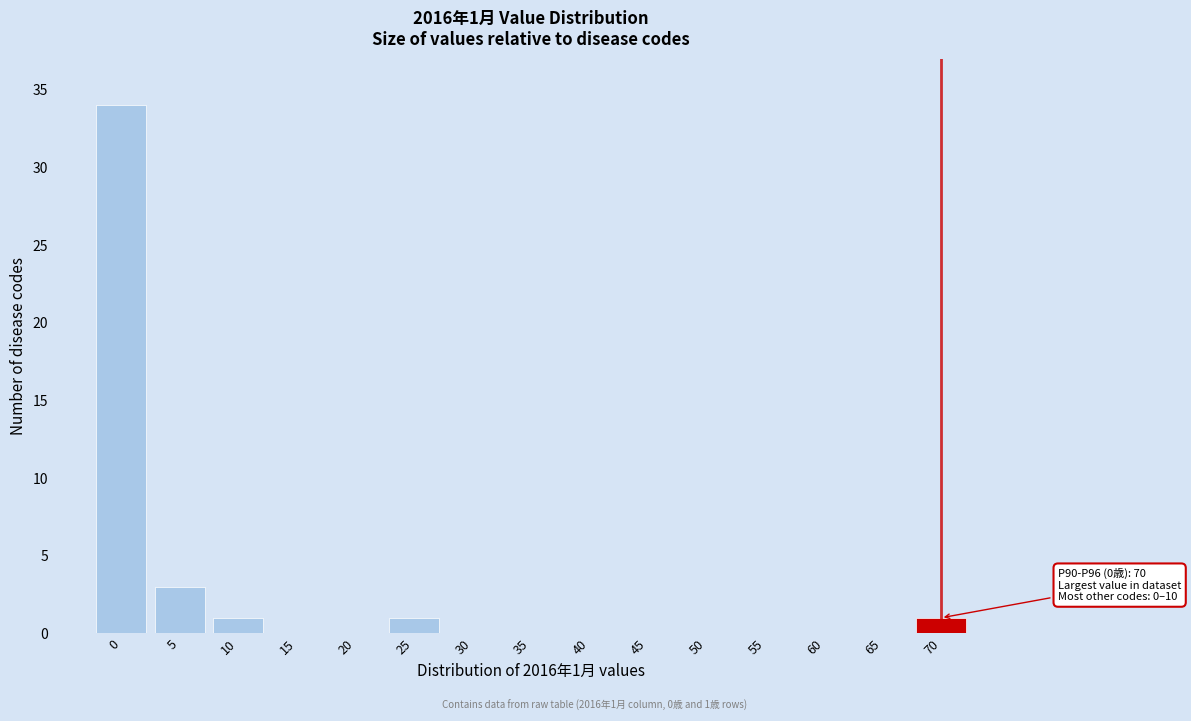

Reading left to right, extract all data points from this chart.

0=34	5=3	10=1	15=0	20=0	25=1	30=0	35=0	40=0	45=0	50=0	55=0	60=0	65=0	70=1